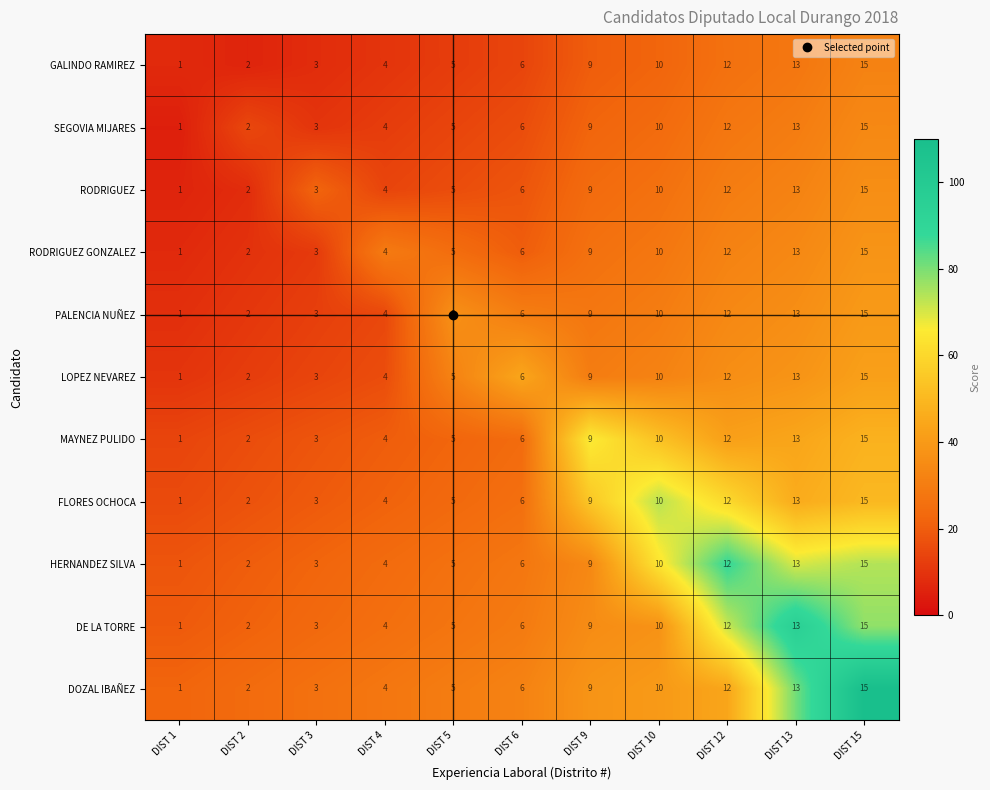

At which label does LOPEZ NEVAREZ reach its minimum?

DIST 1